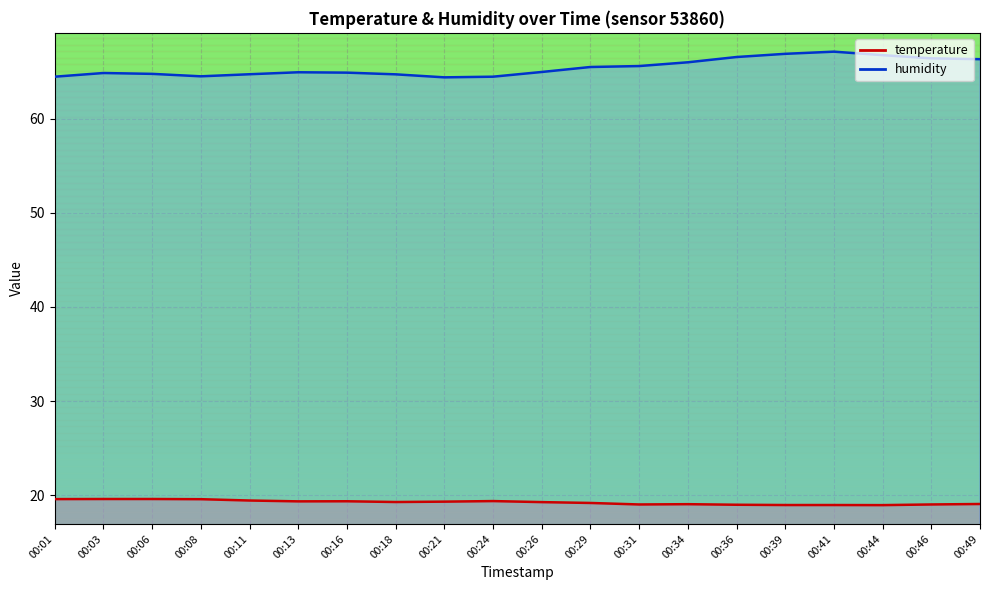

What are all the series names shown in the legend?

temperature, humidity